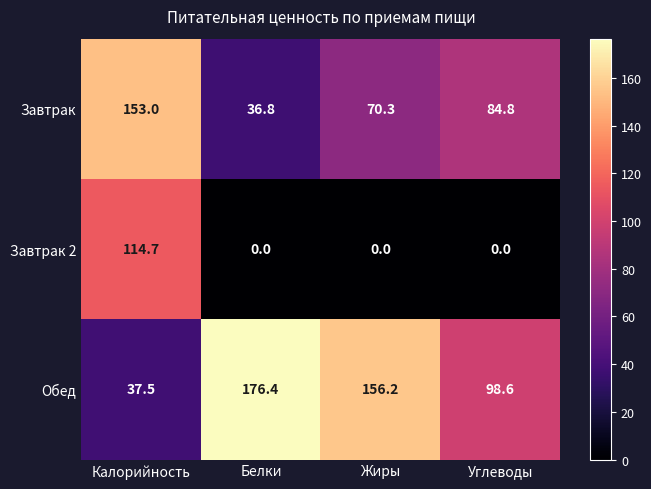

Where does the Завтрак series first go above 84?

Калорийность